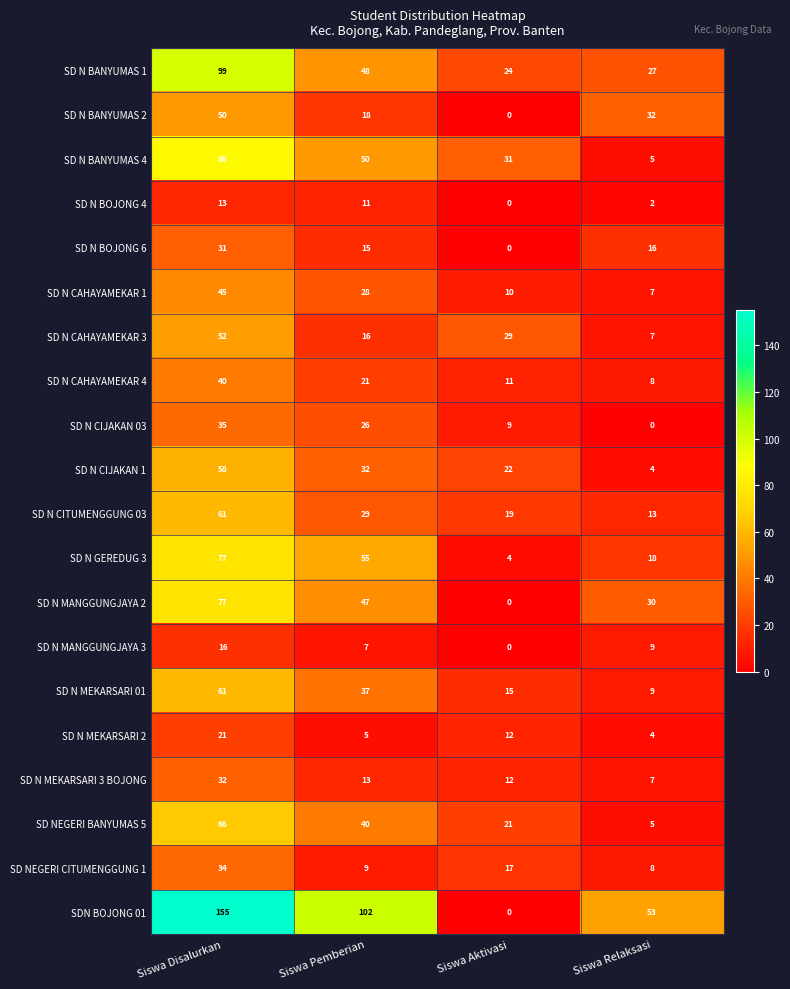

Rank the series at Siswa Pemberian from lowest to highest value.

SD N MEKARSARI 2, SD N MANGGUNGJAYA 3, SD NEGERI CITUMENGGUNG 1, SD N BOJONG 4, SD N MEKARSARI 3 BOJONG, SD N BOJONG 6, SD N CAHAYAMEKAR 3, SD N BANYUMAS 2, SD N CAHAYAMEKAR 4, SD N CIJAKAN 03, SD N CAHAYAMEKAR 1, SD N CITUMENGGUNG 03, SD N CIJAKAN 1, SD N MEKARSARI 01, SD NEGERI BANYUMAS 5, SD N MANGGUNGJAYA 2, SD N BANYUMAS 1, SD N BANYUMAS 4, SD N GEREDUG 3, SDN BOJONG 01